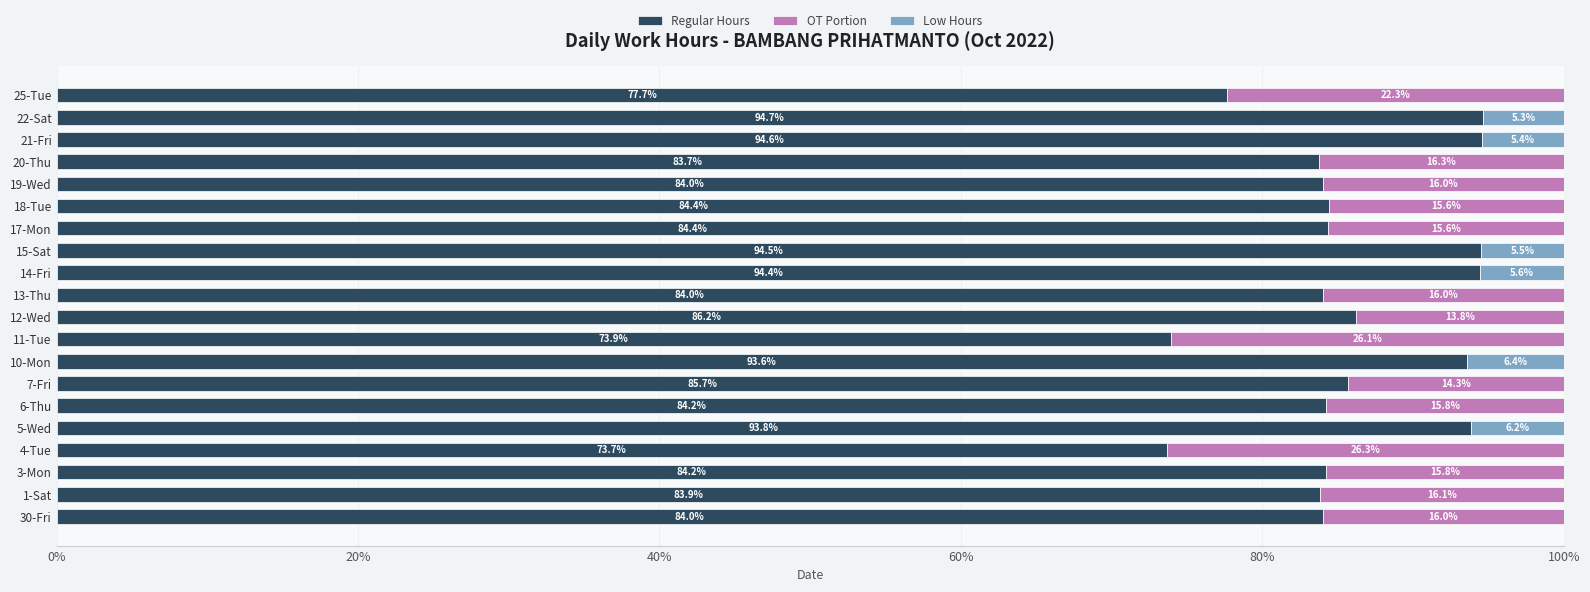

What are all the series names shown in the legend?

Regular Hours, OT Portion, Low Hours